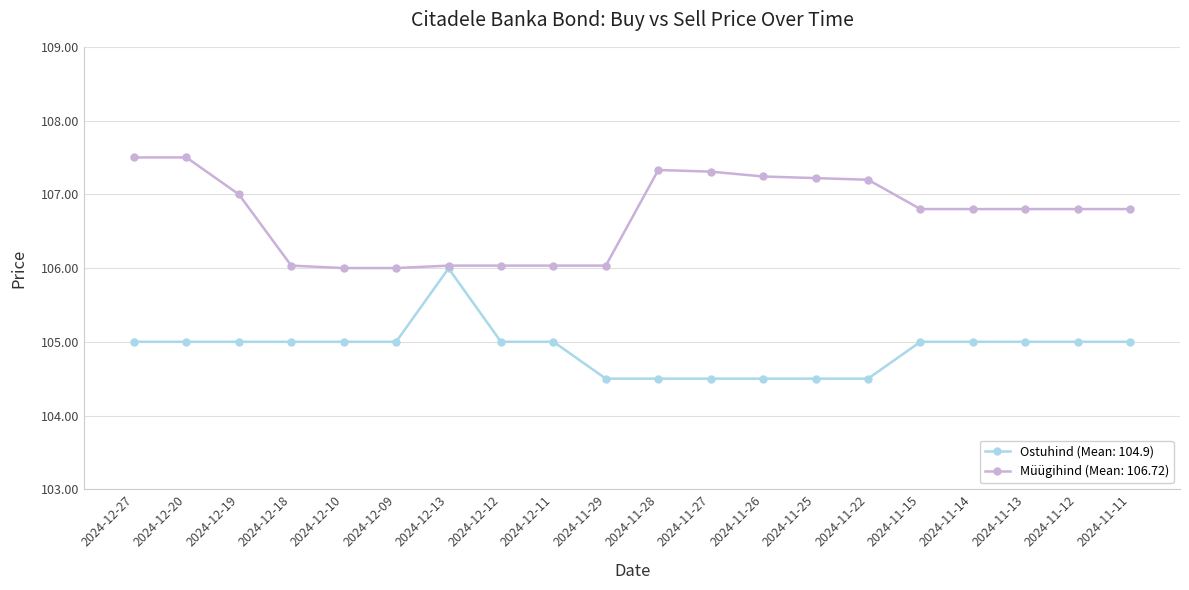

What is the total value across all series at 2024-11-26?

211.7